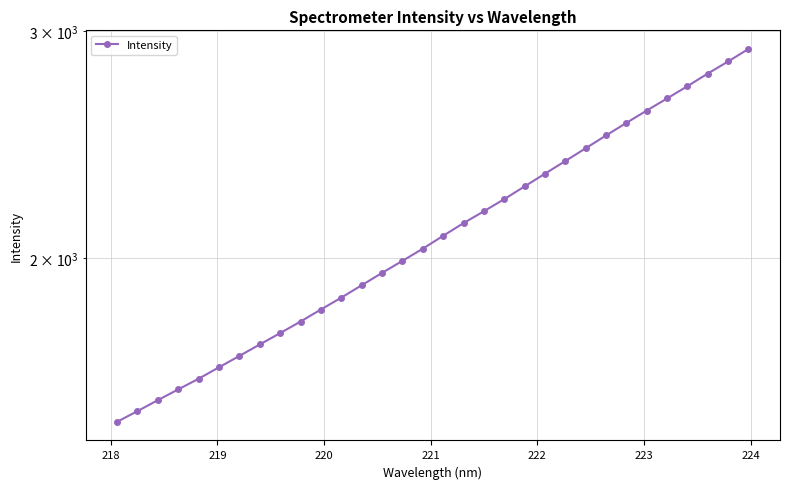

How many distinct data groups are displayed?

1